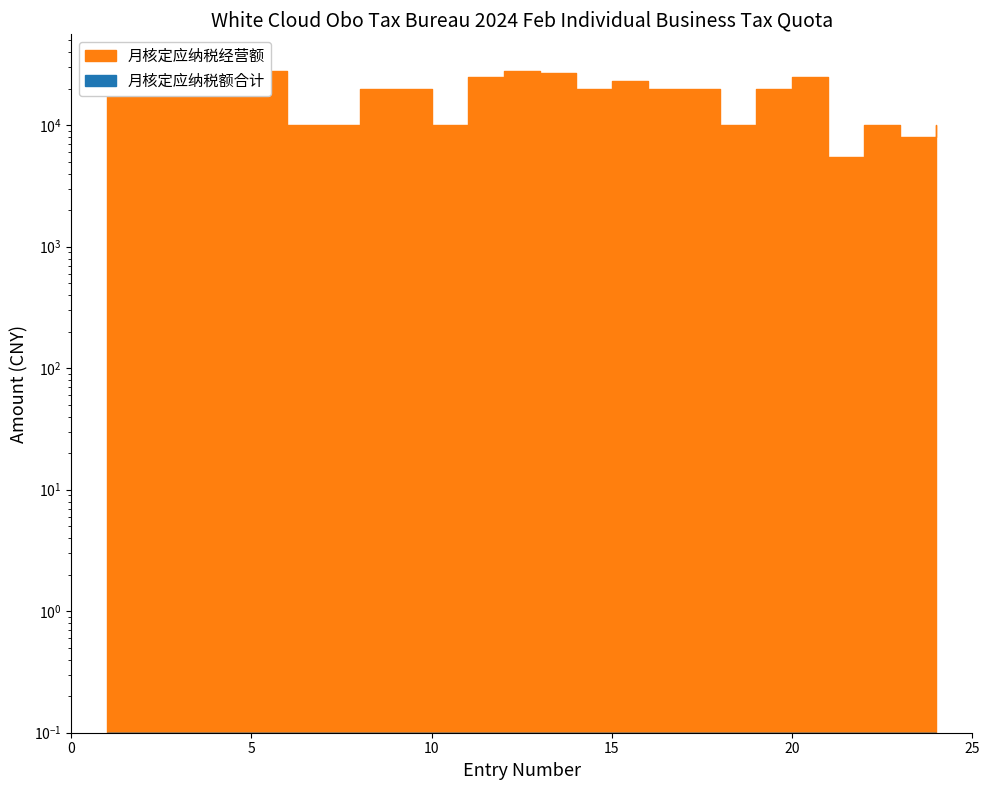

Where is the first local maximum?

5